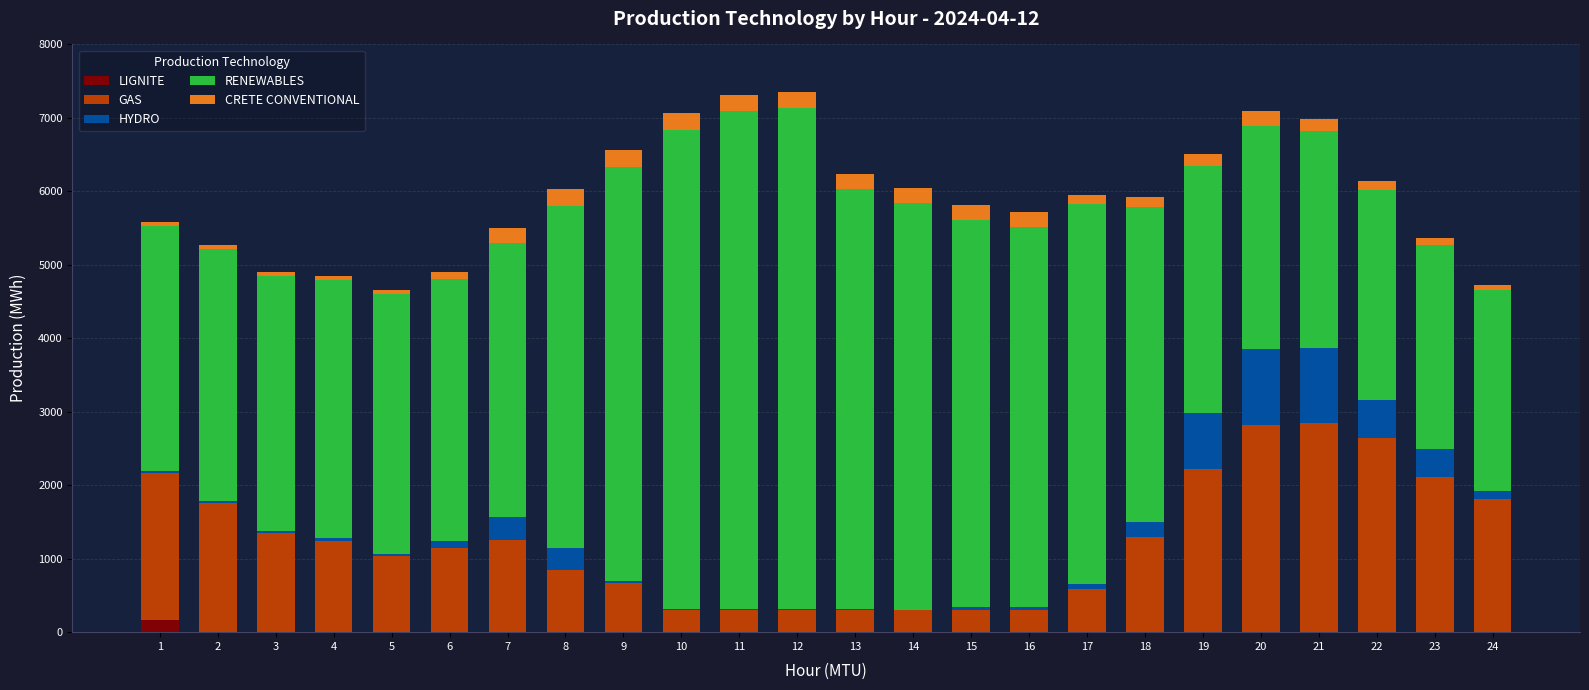

What is the maximum value for LIGNITE?

170.0